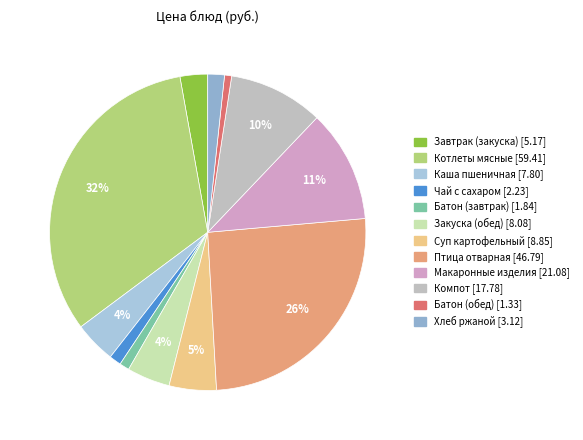

What percentage is the Котлеты мясные slice, to the nearest percent?

32%